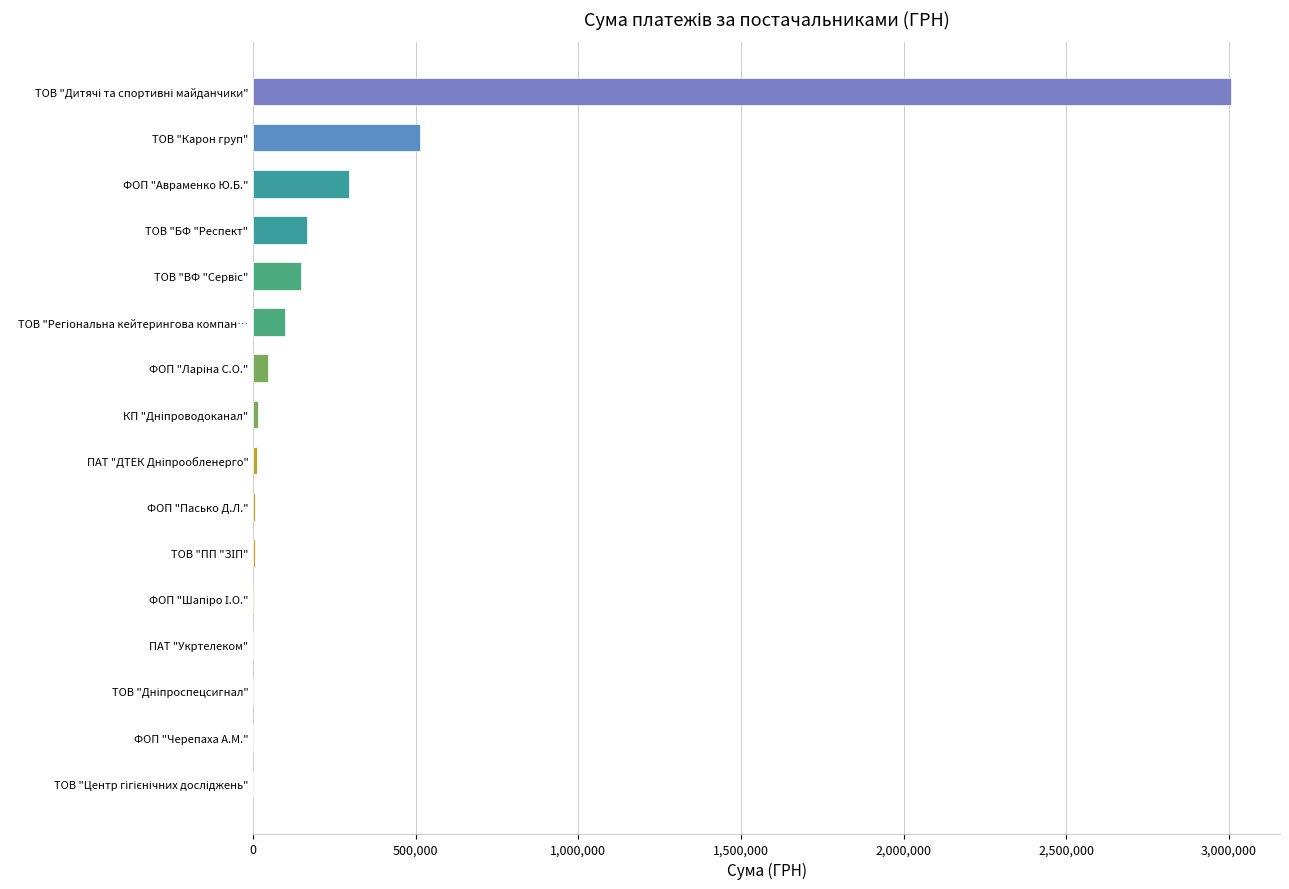

What is the sum of all values?

4310706